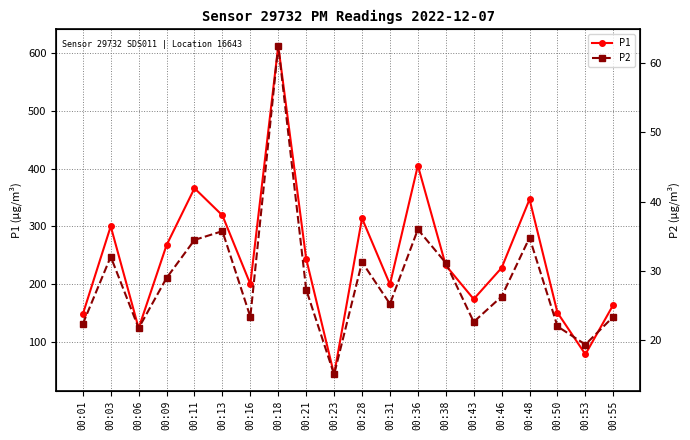

Is this an area chart (filled region under the line)?

No